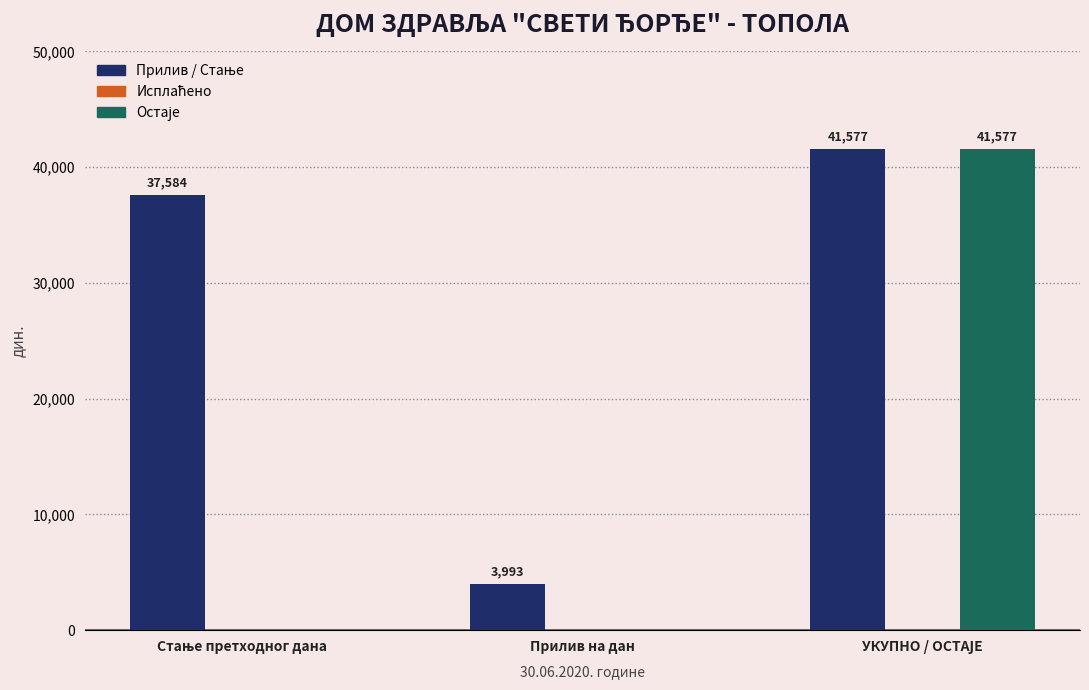

Does the chart contain stacked bars?

No